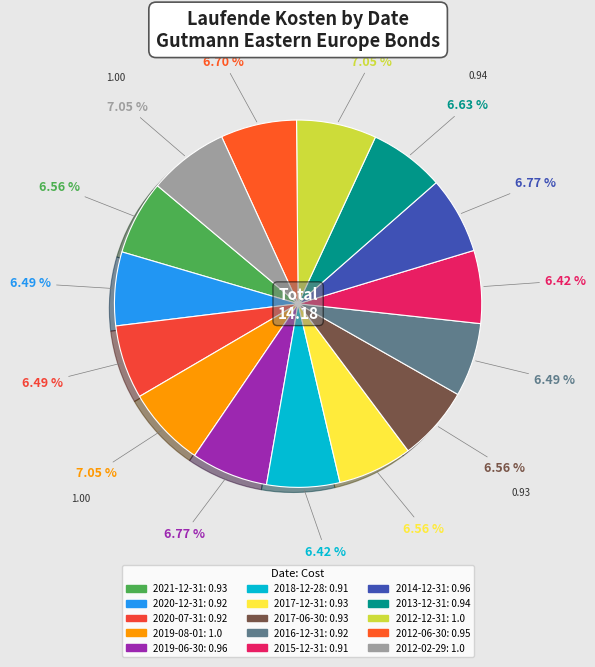

To the nearest percent, what is the combined percentage of 2019-08-01 and 2013-12-31?

14%